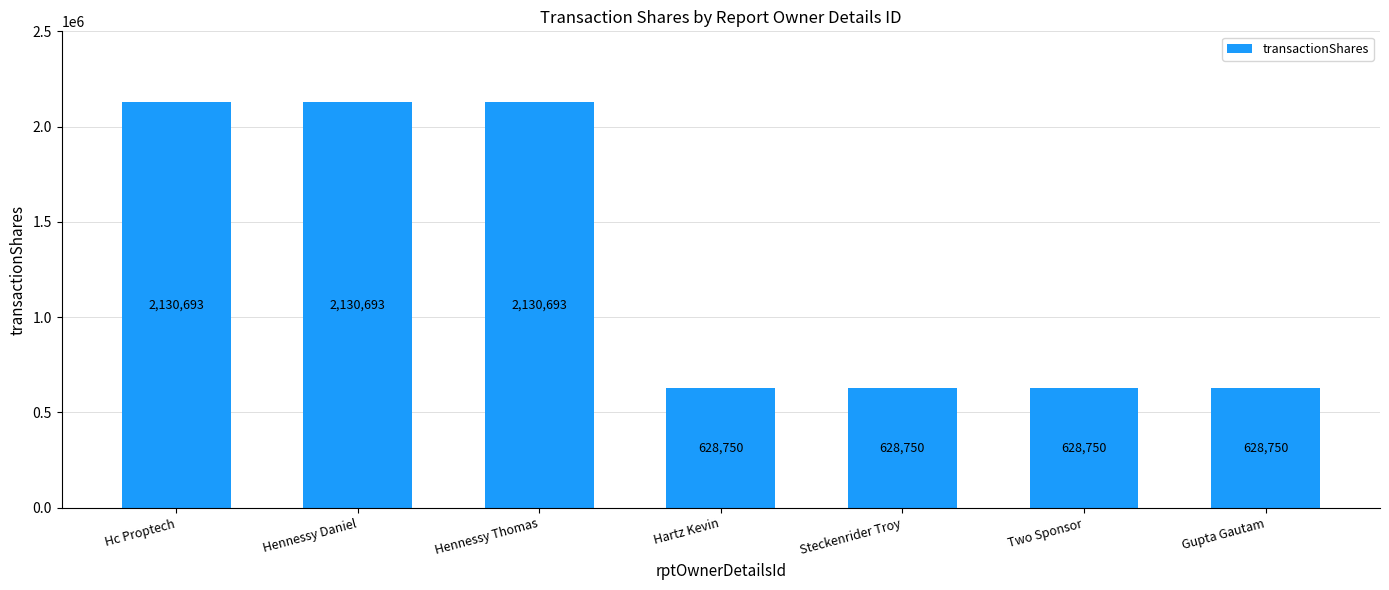

What is the minimum value shown in the chart?

628750